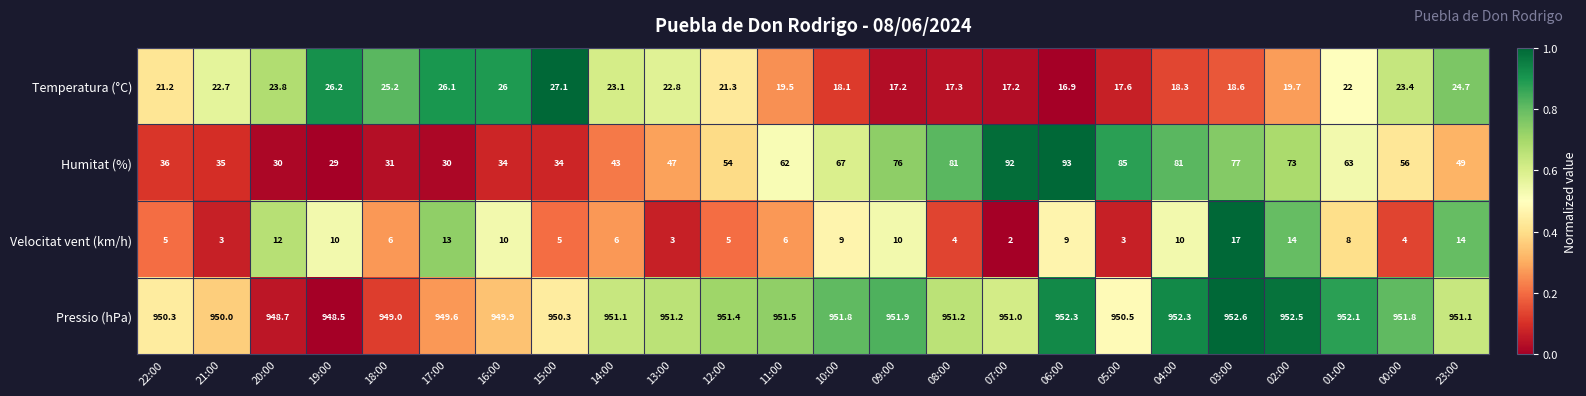

List the series in order of their peak value, highest first.

Pressio (hPa), Humitat (%), Temperatura (°C), Velocitat vent (km/h)